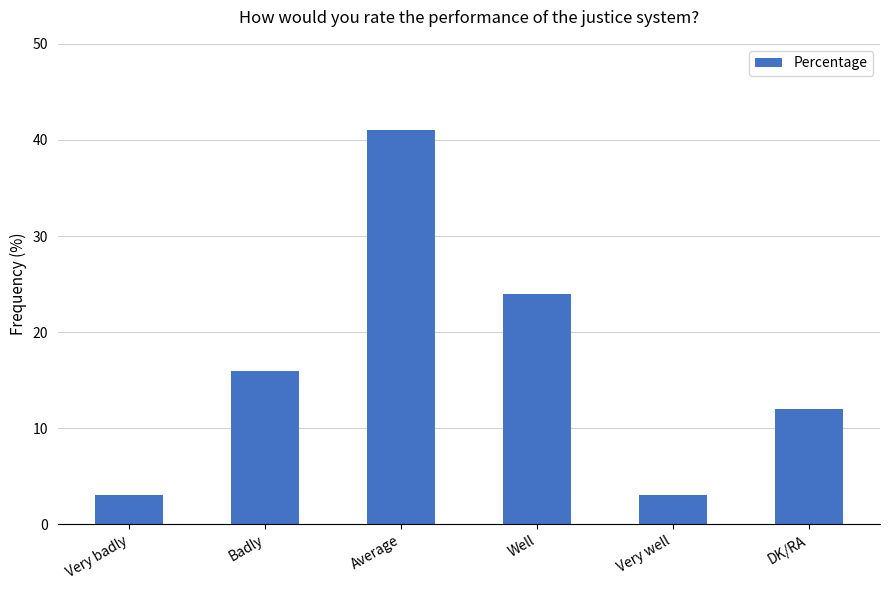

True or false: the data shows 41 at Average.

True